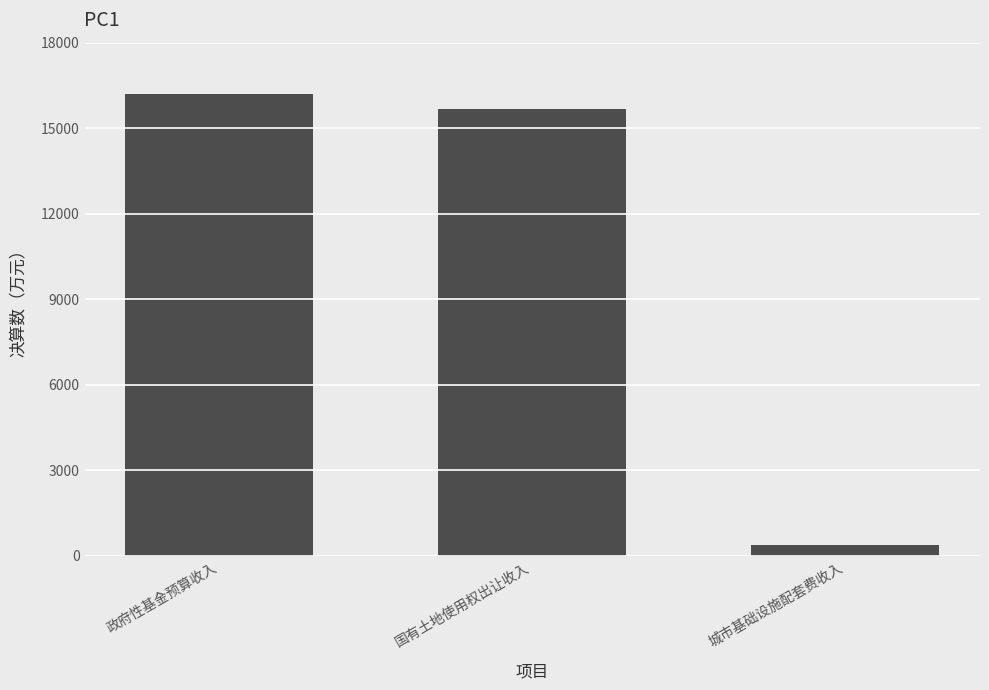

What is the label of the 3rd bar from the right?

政府性基金预算收入